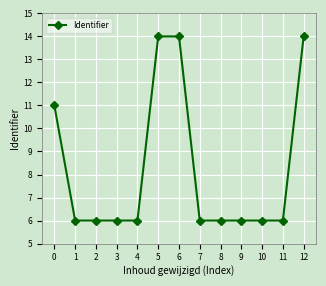

What is the average value?

8